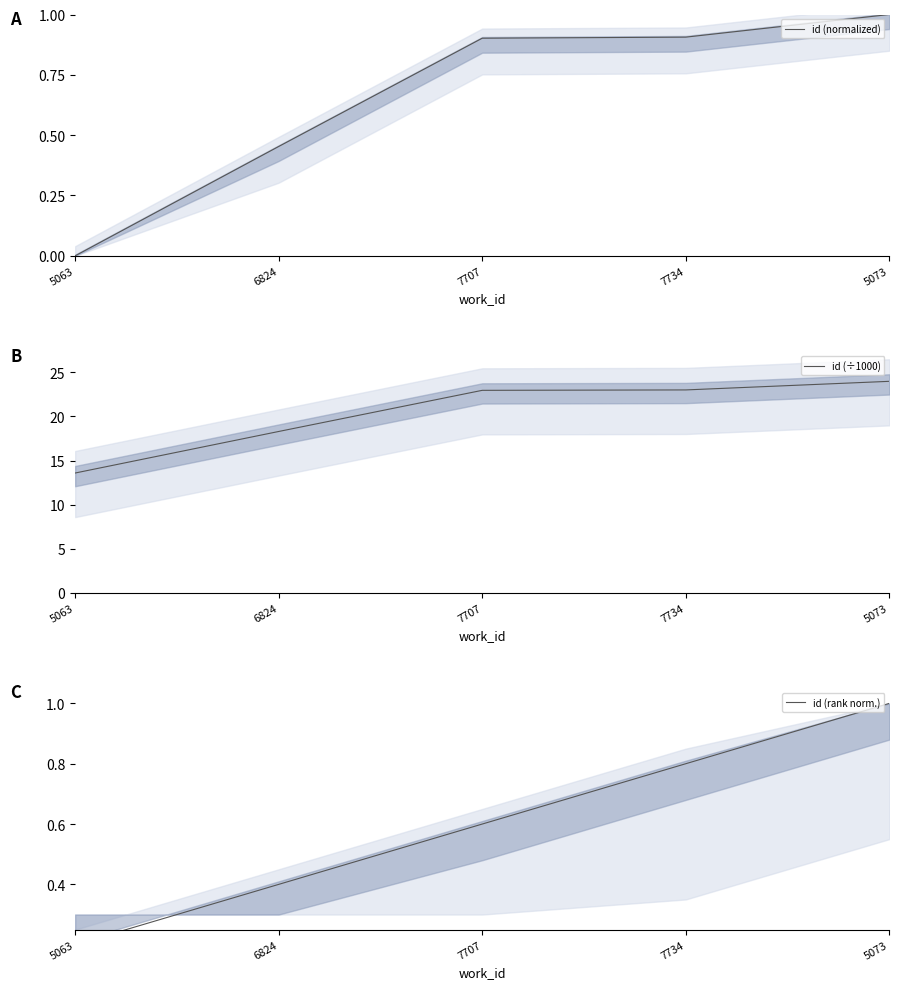

True or false: id (÷1000) and id (rank norm.) cross at least once.

False